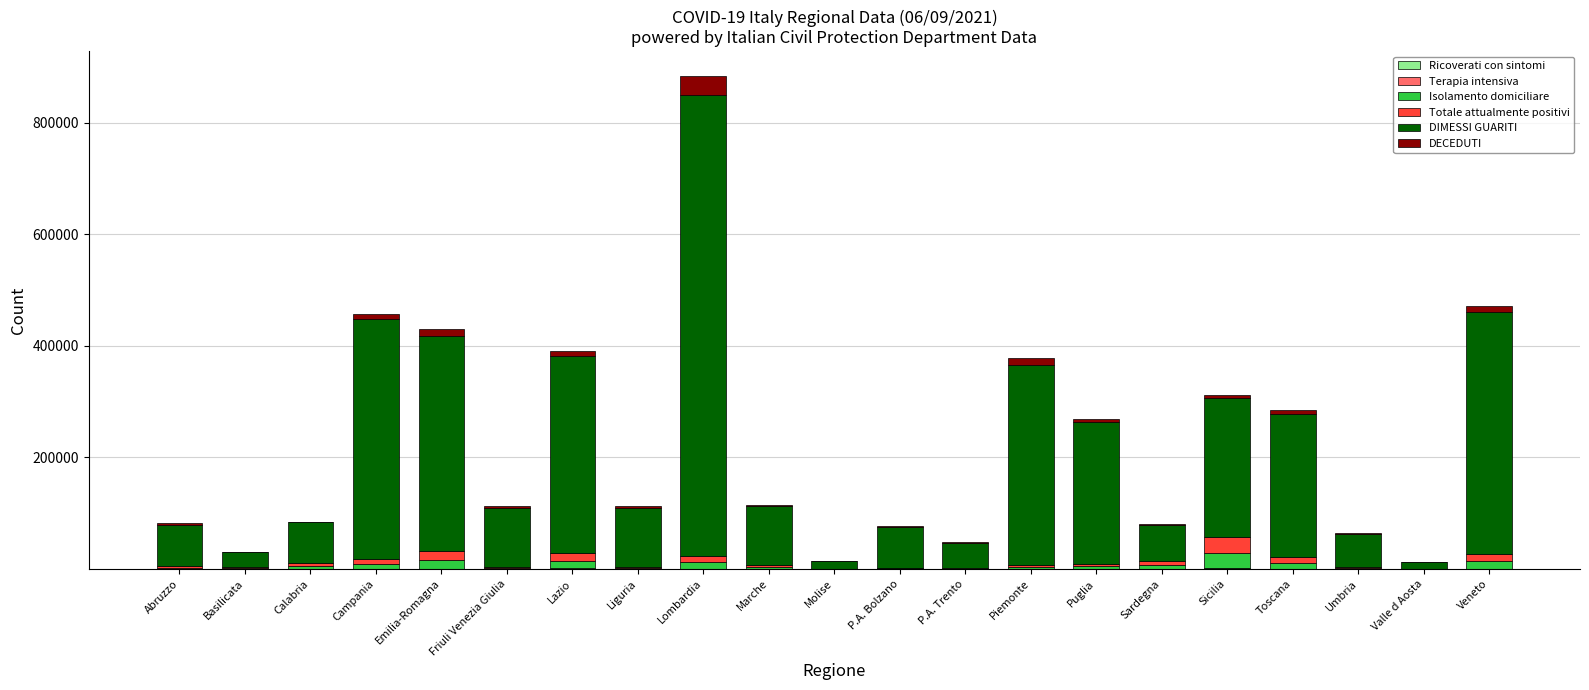

At which category is the sum across all series the highest?

Lombardia